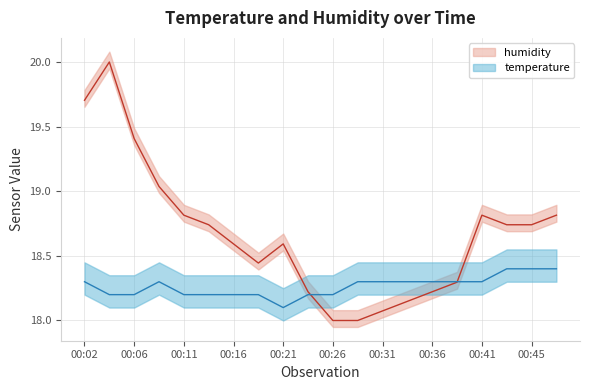

List the series in order of their peak value, lowest first.

temperature, humidity